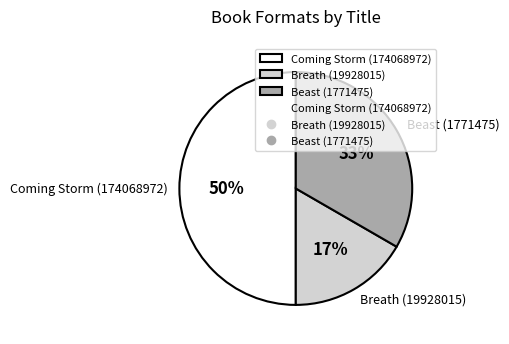

To the nearest percent, what is the combined percentage of Breath (19928015) and Beast (1771475)?

50%